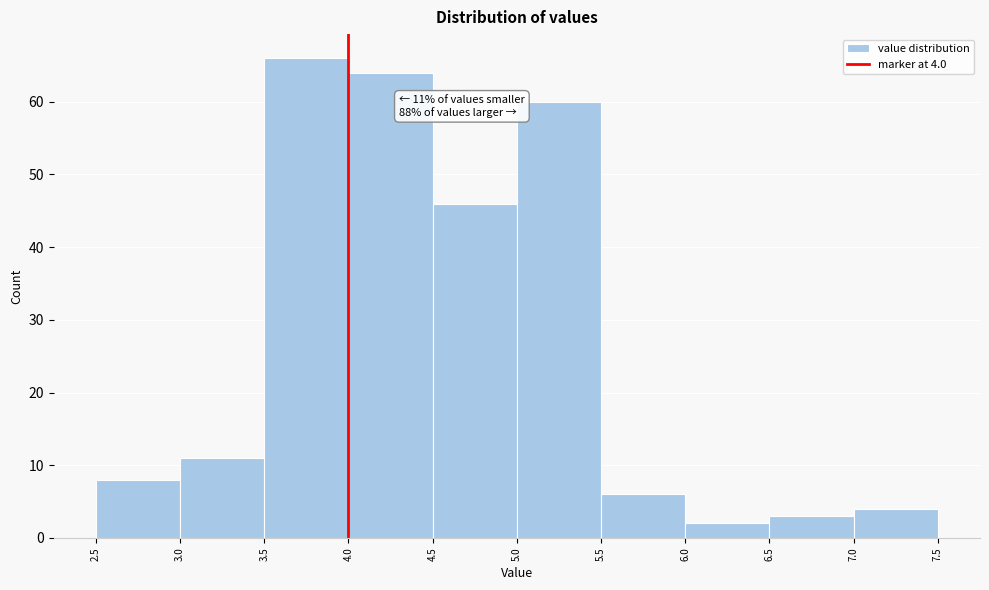

Which range on the x-axis has the tallest bar?

3.5 to 4.0